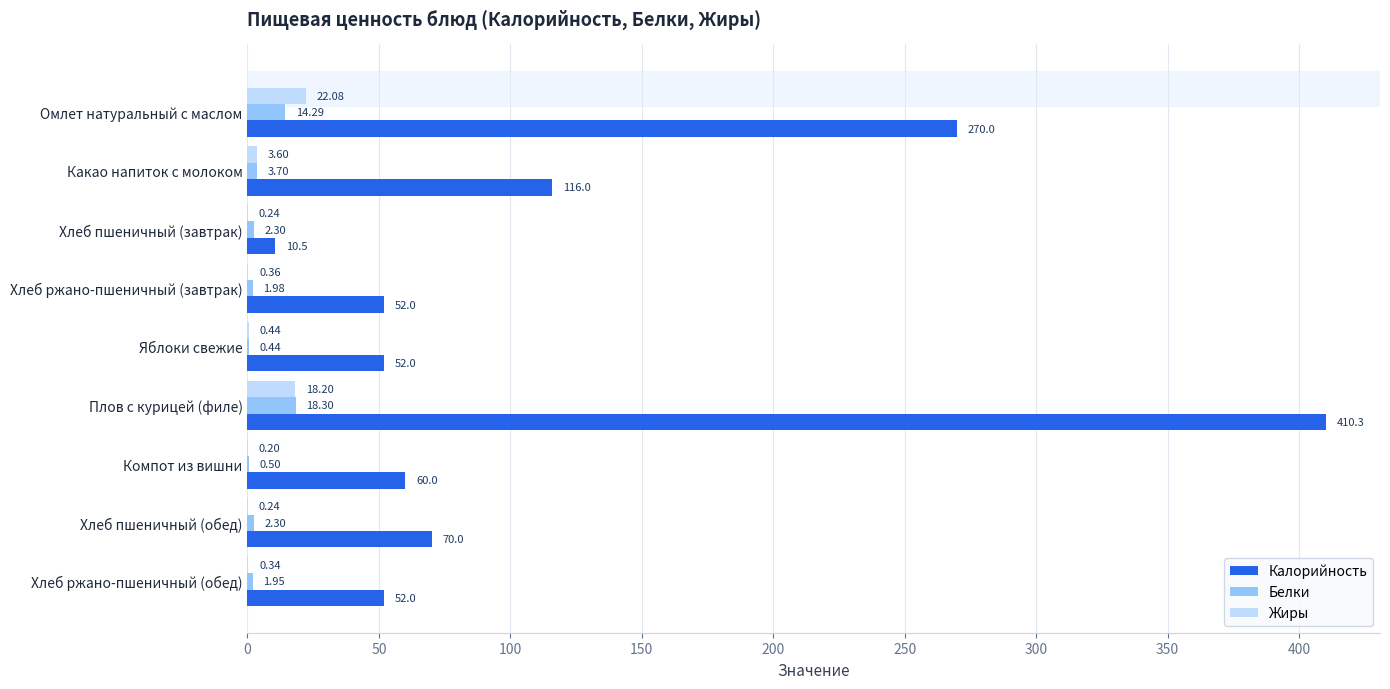

At which label is Калорийность closest to 210?

Омлет натуральный с маслом